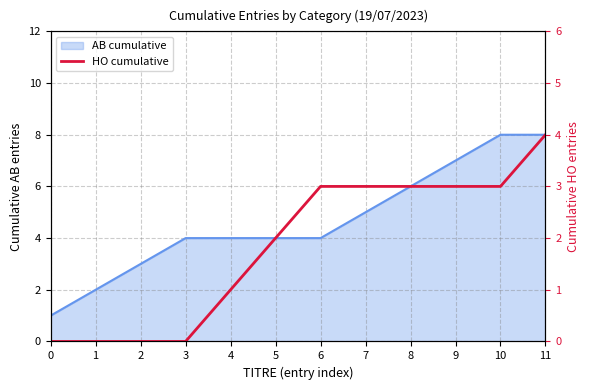

What is the average value?

2